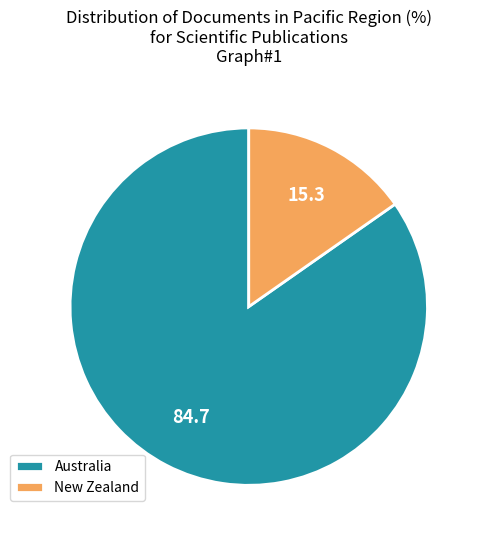

Is there any slice that represents more than half of the pie?

Yes